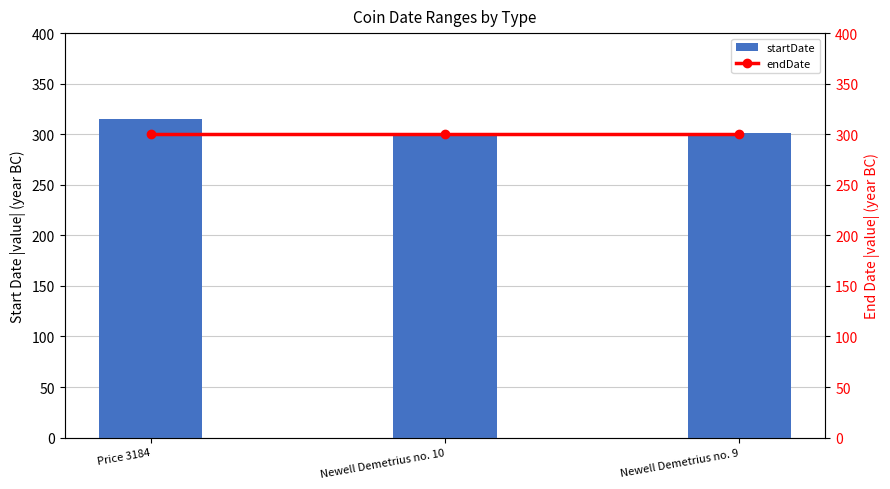

What is the label of the 2nd bar from the right?

Newell Demetrius no. 10